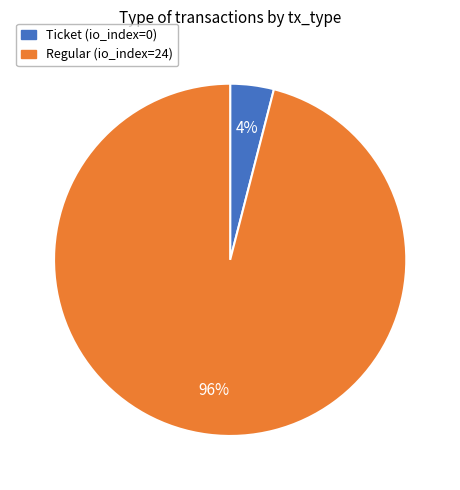

Which slice represents more than half of the pie?

Regular (io_index=24)